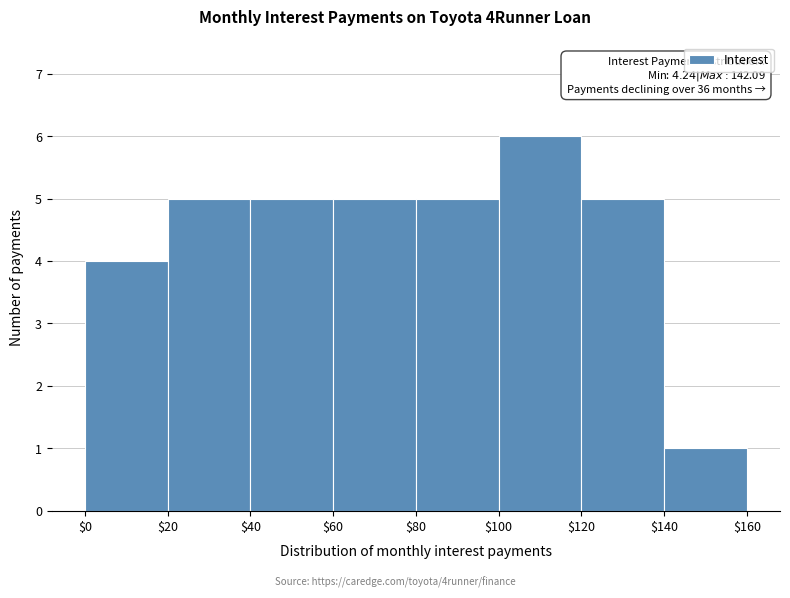

Over which range of the x-axis is the bar tallest?

$100 to $120